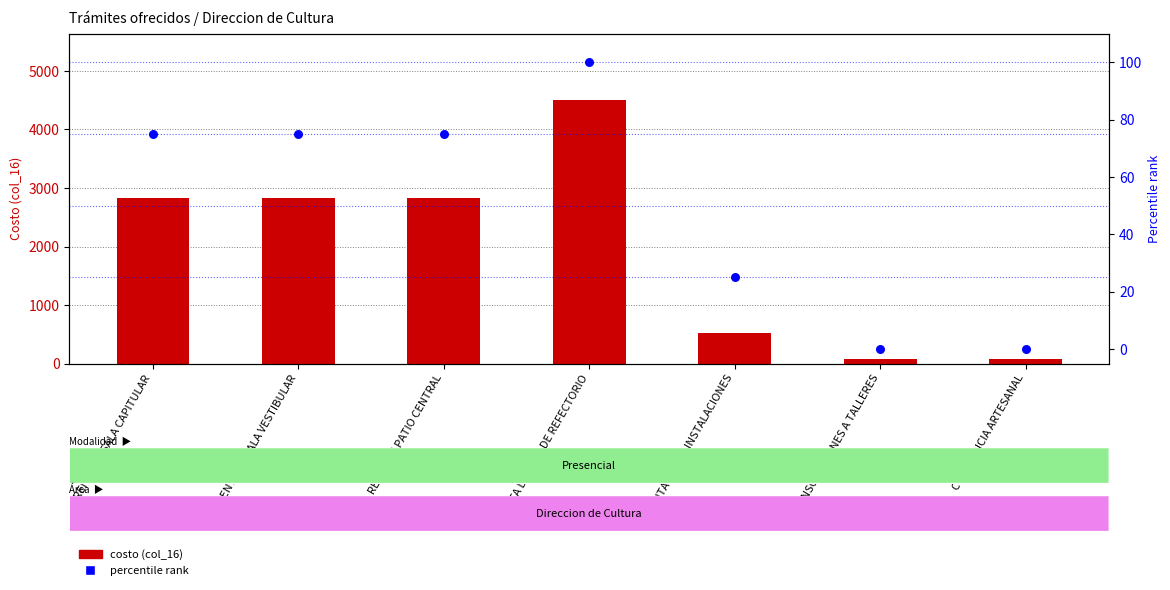

Which series has the widest spread of Y values?

costo (col_16)